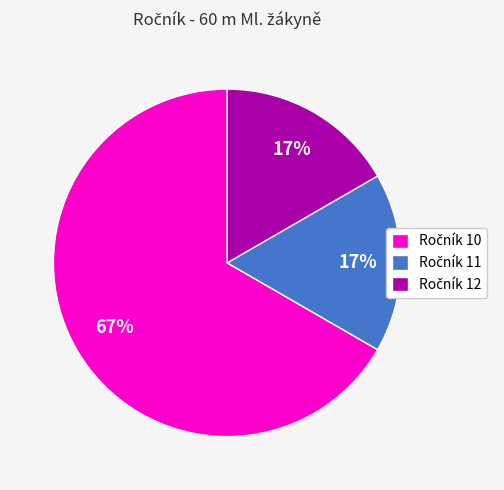

How many segments does this pie chart have?

3